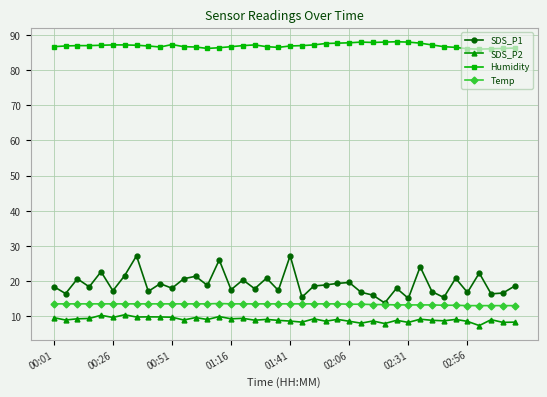

What are all the series names shown in the legend?

SDS_P1, SDS_P2, Humidity, Temp